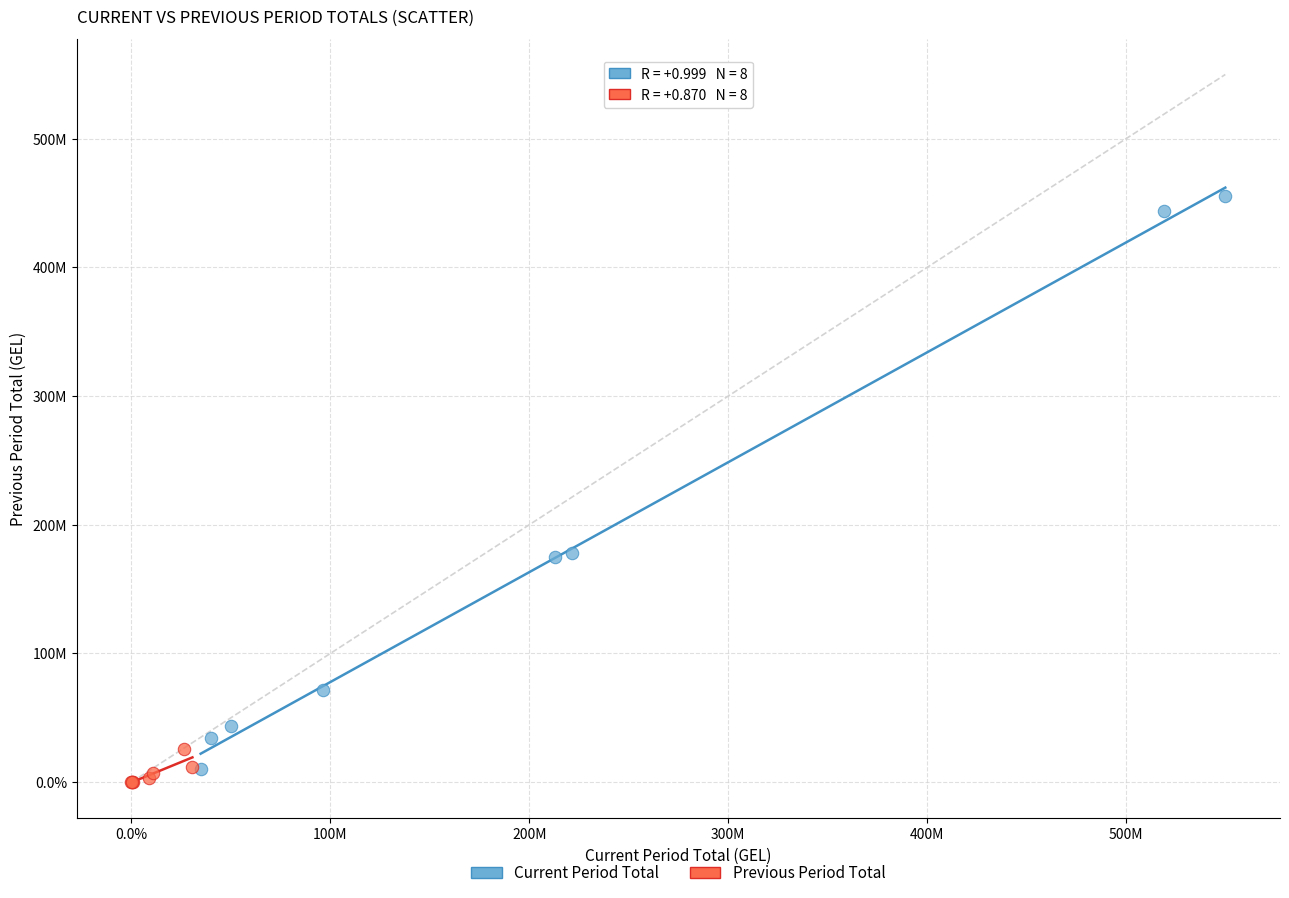

Which series reaches the maximum Y coordinate?

Current Period Total